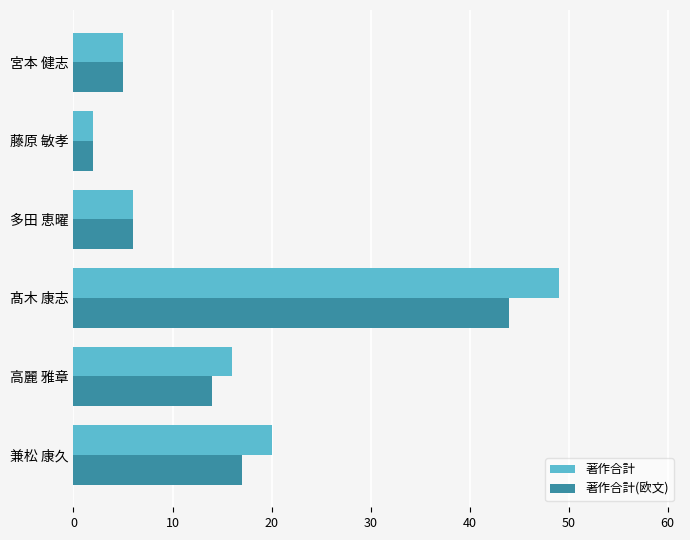

How many distinct data groups are displayed?

2